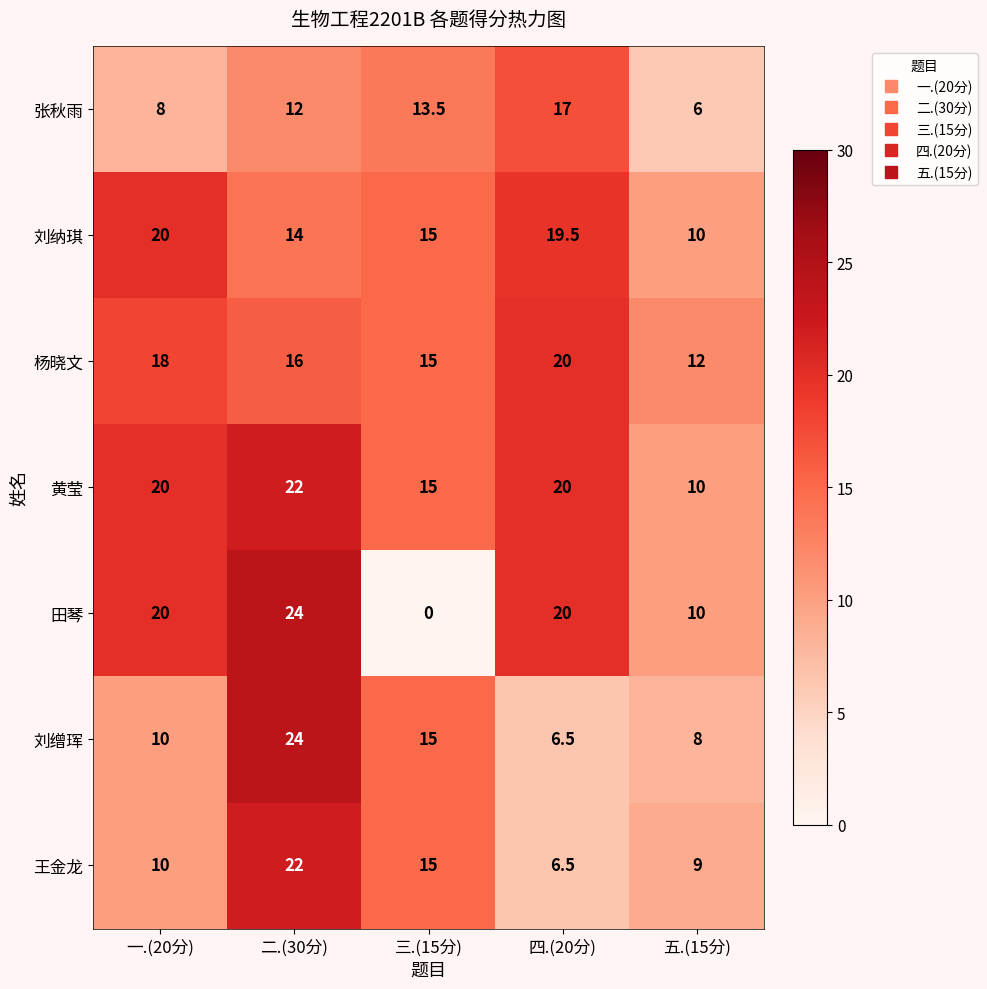

Which series has the largest total across all categories?

黄莹